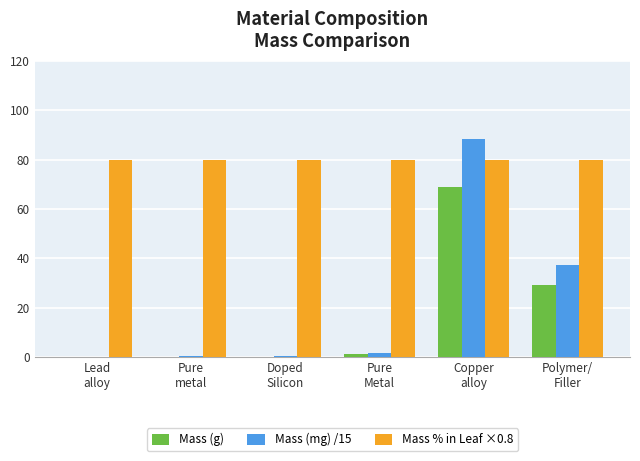

Are the bars horizontal?

No